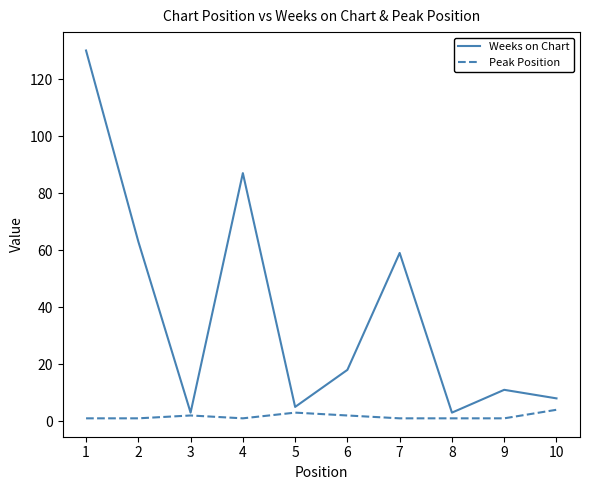

What is the greatest value displayed?

130